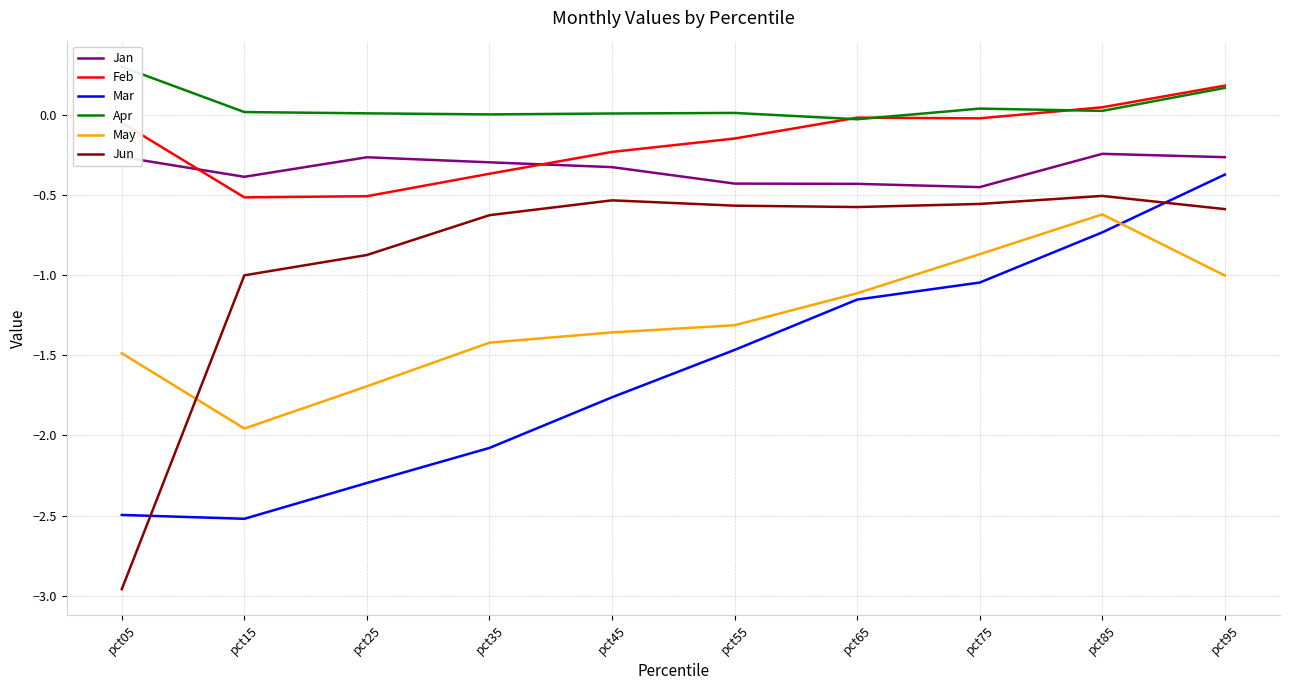

List the labels in order of Jan value, smallest first.

pct75, pct65, pct55, pct15, pct45, pct35, pct25, pct95, pct05, pct85